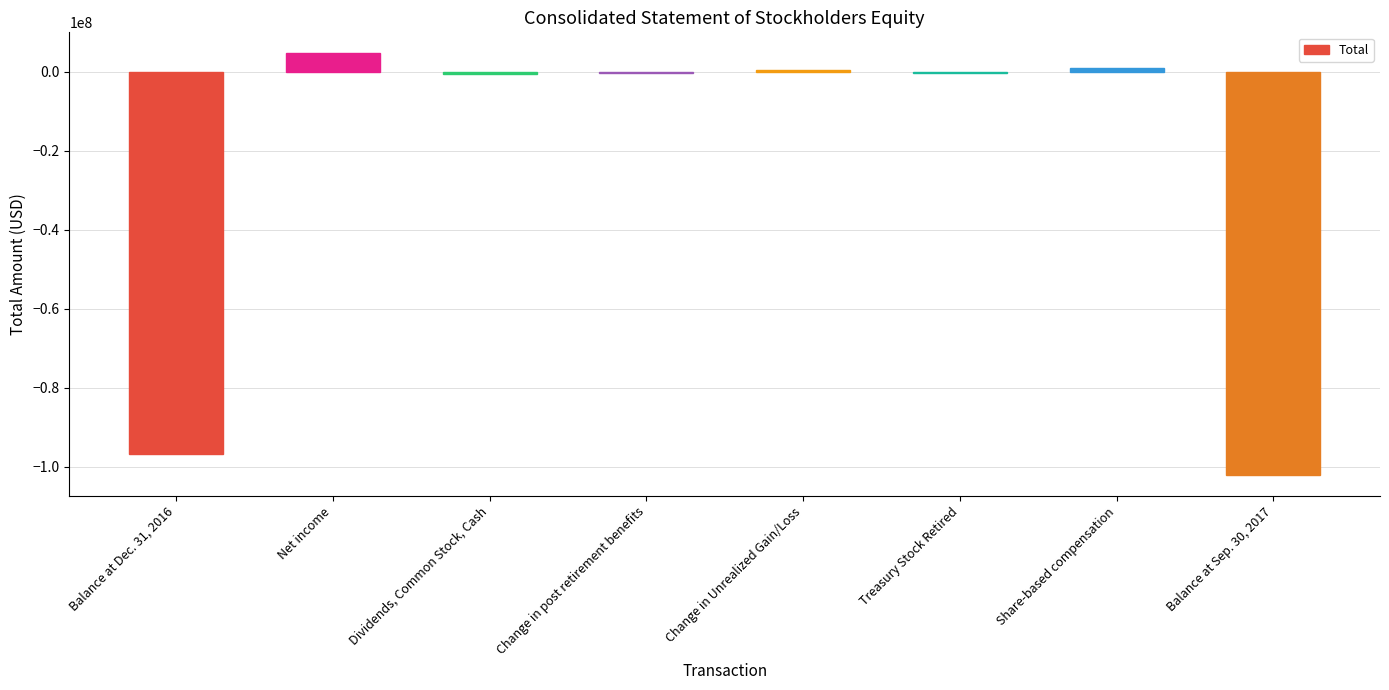

Does the chart contain stacked bars?

No